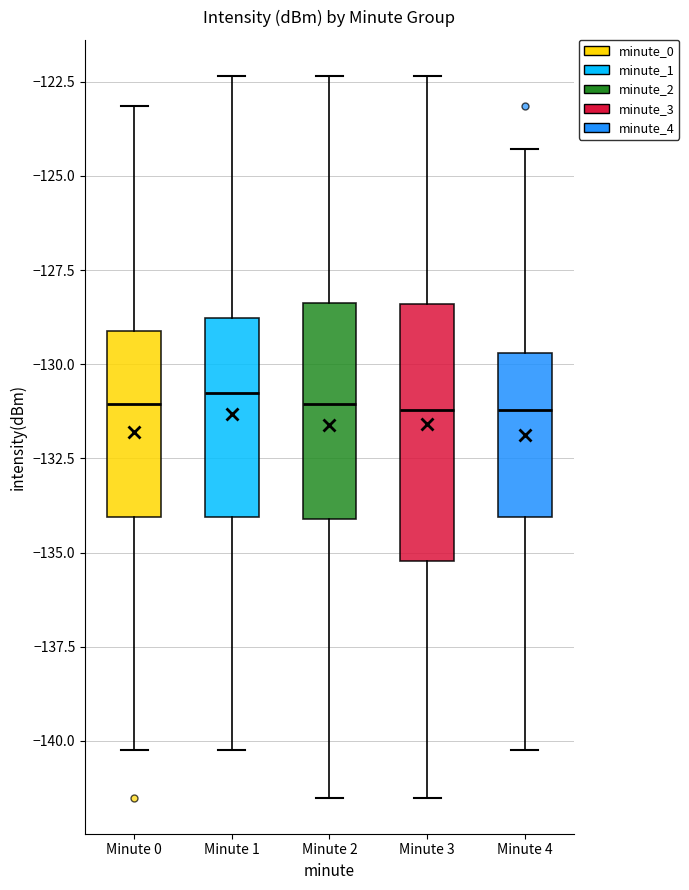

Reading left to right, transcribe this box plot: for each box, give where its median line is, the range the box spans, and where its two whiskers end, as read against the y-axis. The values are not printed on the chart, so give them approximately, as read against the axis.

Minute 0: median -131.0, box -134.0 to -129.0, whiskers -140.0 to -123.0
Minute 1: median -131.0, box -134.0 to -129.0, whiskers -140.0 to -122.5
Minute 2: median -131.0, box -134.0 to -128.5, whiskers -141.5 to -122.5
Minute 3: median -131.0, box -135.0 to -128.5, whiskers -141.5 to -122.5
Minute 4: median -131.0, box -134.0 to -129.5, whiskers -140.0 to -124.5